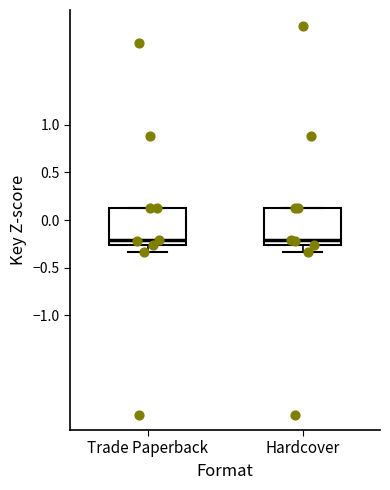

Reading left to right, transcribe this box plot: for each box, give where its median line is, the range the box spans, and where its two whiskers end, as read against the y-axis. The values are not printed on the chart, so give them approximately, as read against the axis.

Trade Paperback: median -0.20, box -0.25 to 0.10, whiskers -0.35 to 0.10
Hardcover: median -0.20, box -0.25 to 0.10, whiskers -0.35 to 0.10